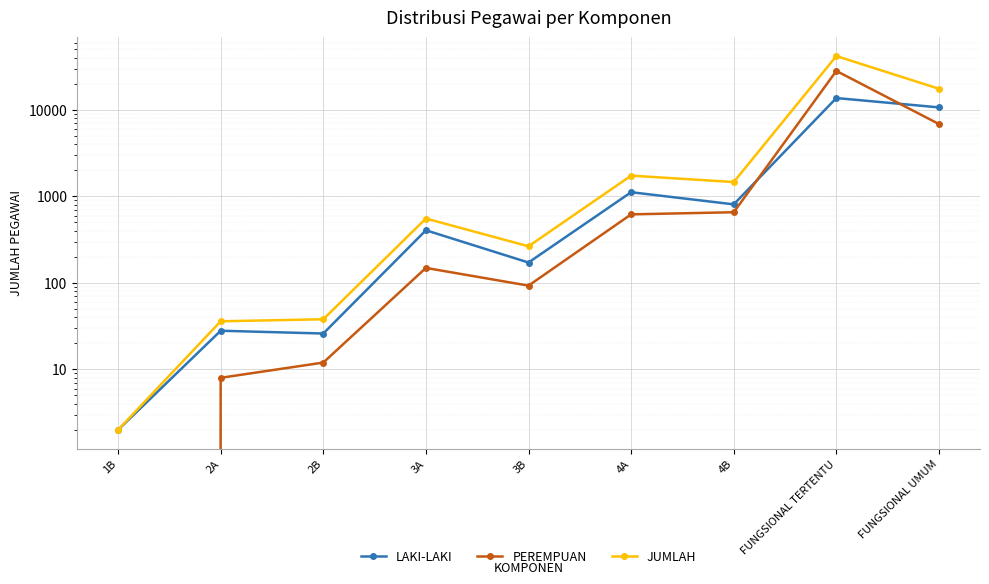

How many interior local peaks does the PEREMPUAN series have?

2